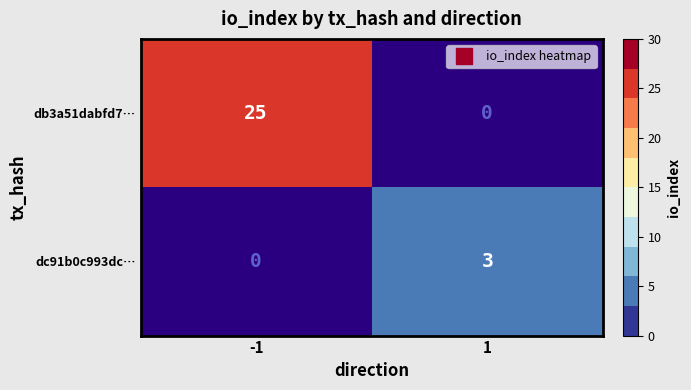

Reading left to right, list all the values displayed in this chart.

db3a51dabfd7…: -1=25	1=0
dc91b0c993dc…: -1=0	1=3